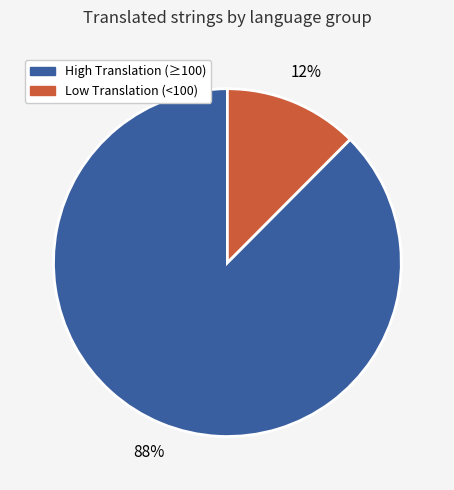

Does any single category account for the majority?

Yes